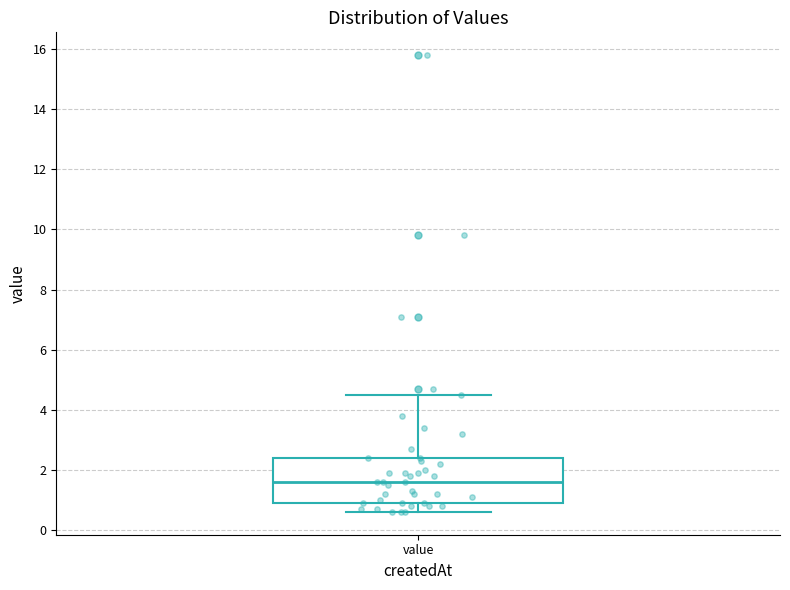

Transcribe this box plot: give where the median line is, the range the box spans, and where the two whiskers end, as read against the y-axis. The values are not printed on the chart, so give them approximately, as read against the axis.

median 1.6, box 1.0 to 2.4, whiskers 0.6 to 4.6